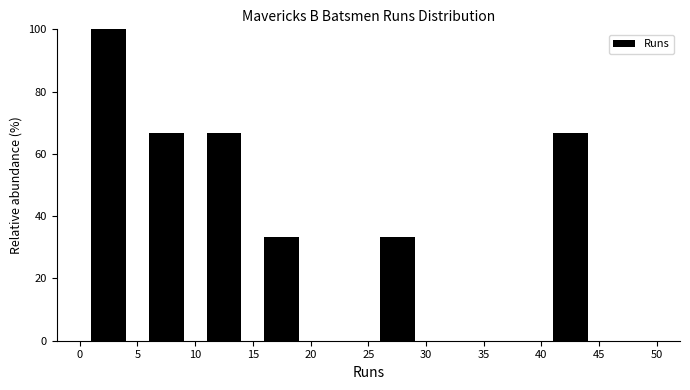

Which range on the x-axis has the tallest bar?

0 to 5